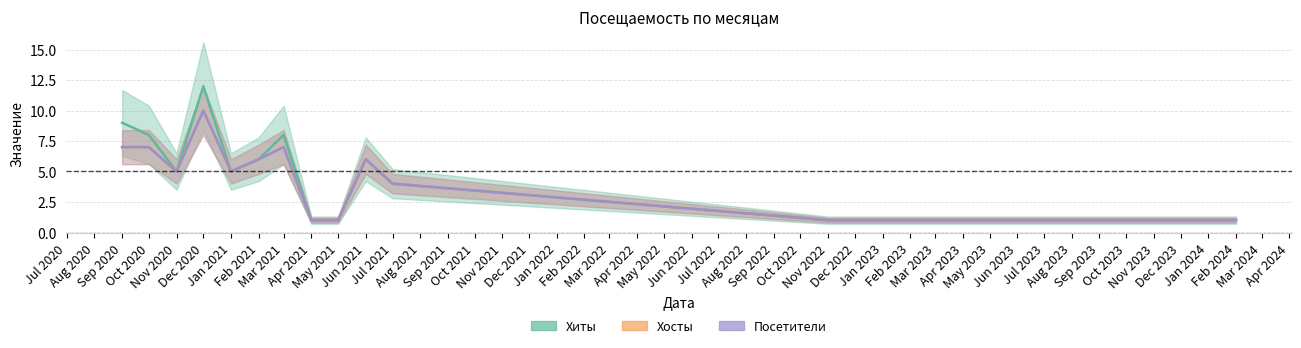

Between Jun 2021 and Oct 2020, which is larger?

Oct 2020